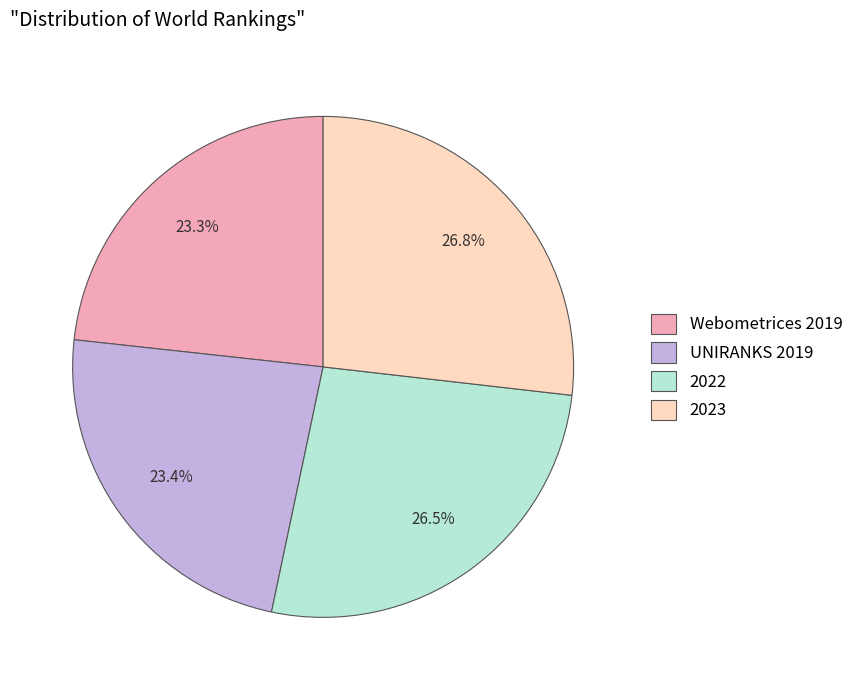

What portion of the pie excludes 2022?

73.5%